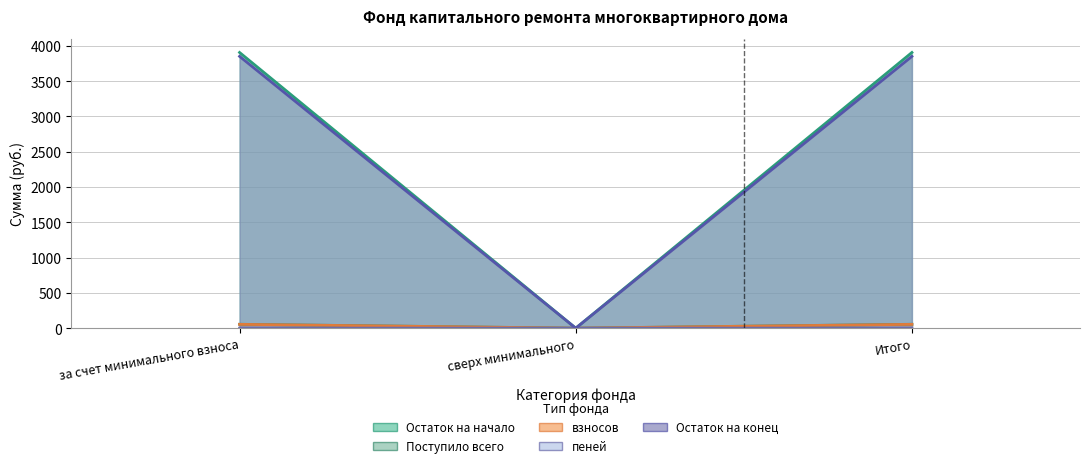

Rank the series at Итого from highest to lowest value.

Остаток на начало, Остаток на конец, Поступило всего, пеней, взносов